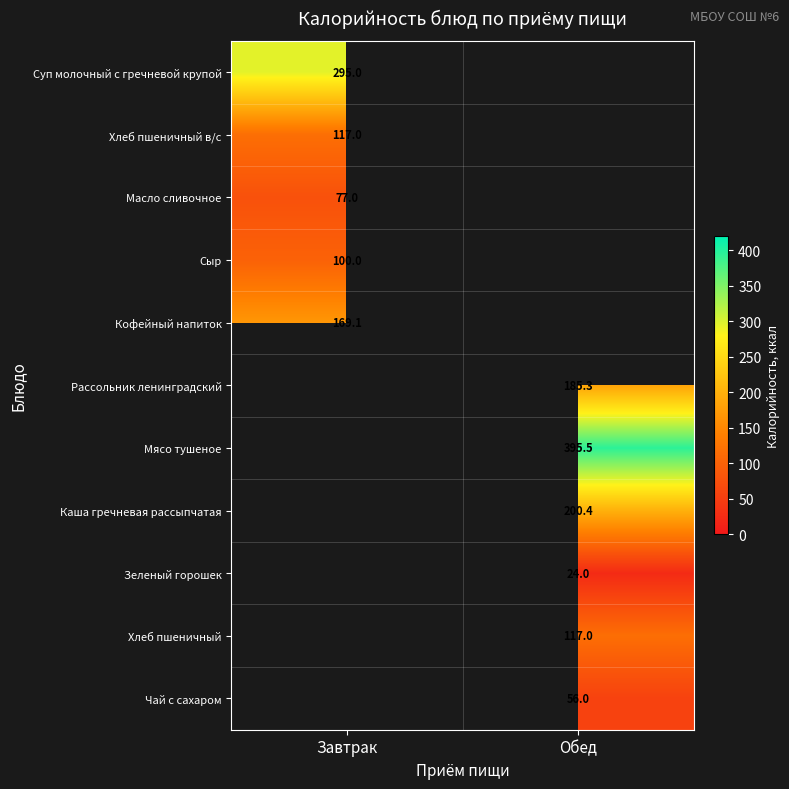

How many data points does each series have?

2